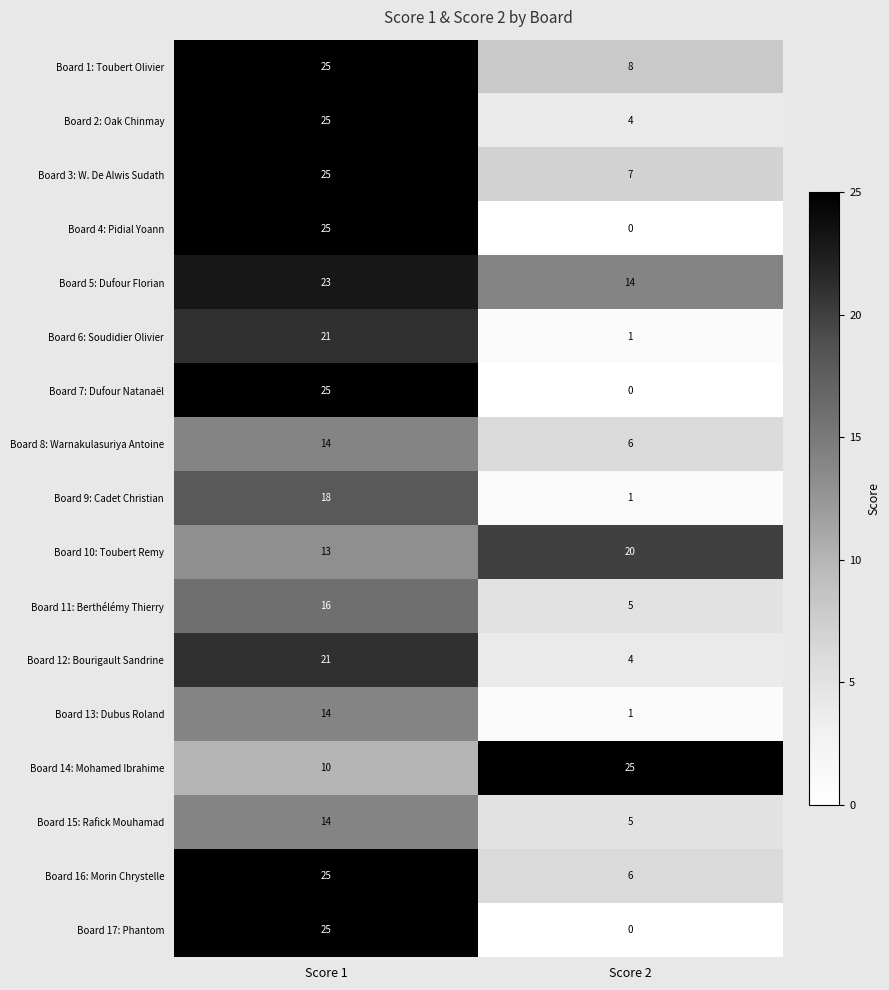

True or false: Board 14: Mohamed Ibrahime has a value of 10 at Score 1.

True